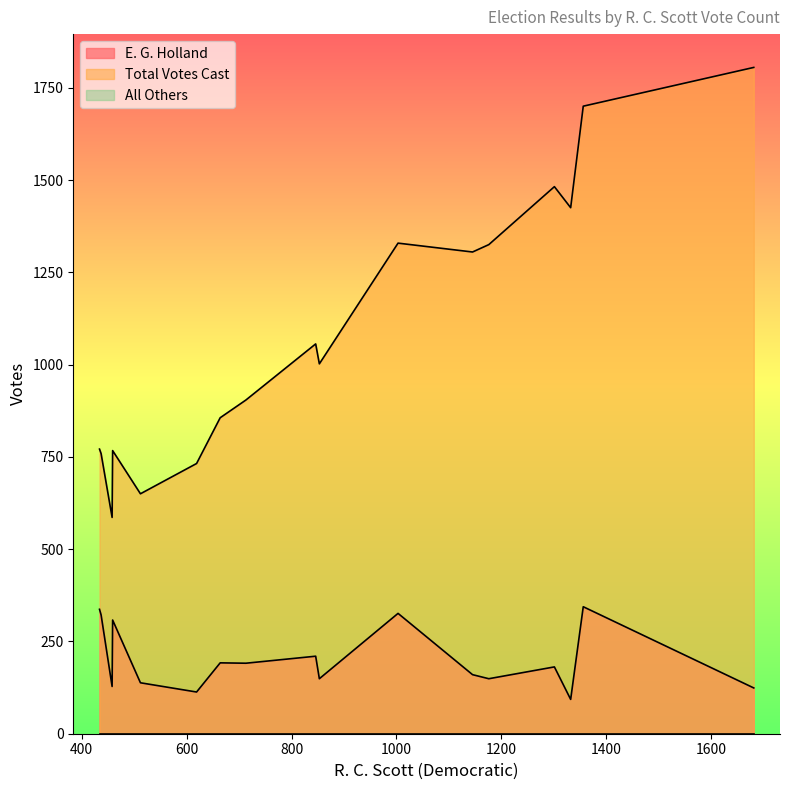

What is the label of the 10th point from the left?

853